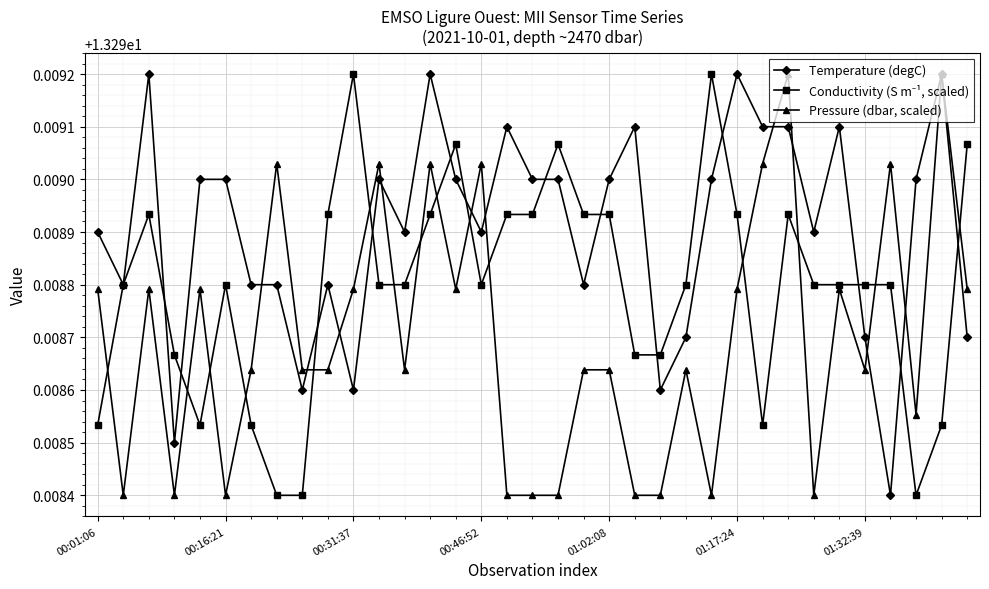

Which series has the largest total across all categories?

Temperature (degC)